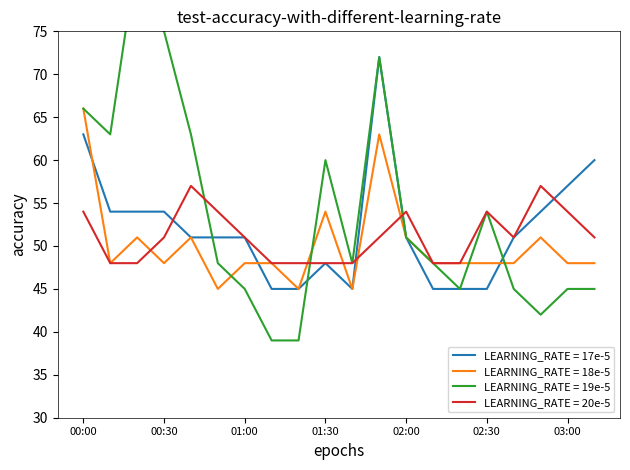

The value of LEARNING_RATE = 20e-5 at 00:00 is 54. True or false?

True